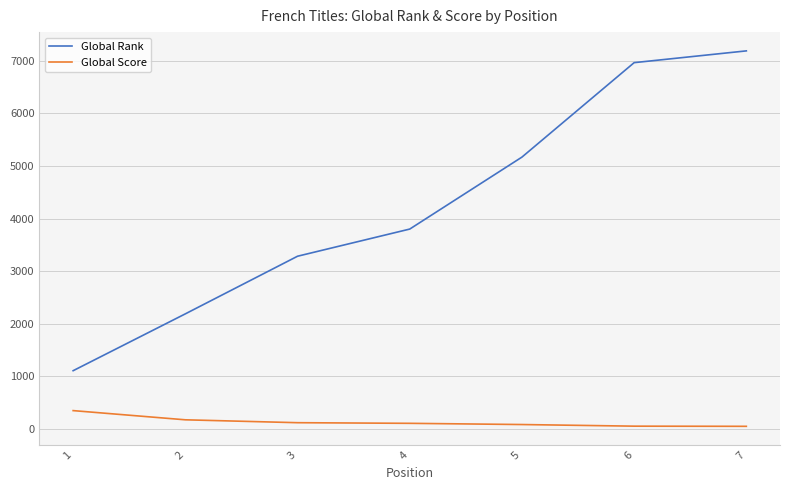

Is it true that Global Rank equals 3283 at 3?

True